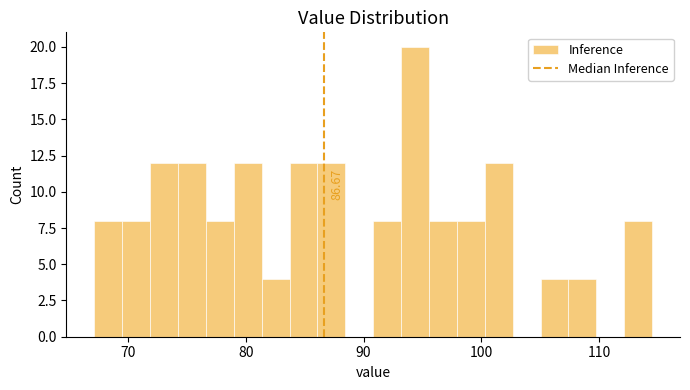

Around what value on the x-axis is the tallest bar? Give the approximate position of its centre, as read against the axis.

94